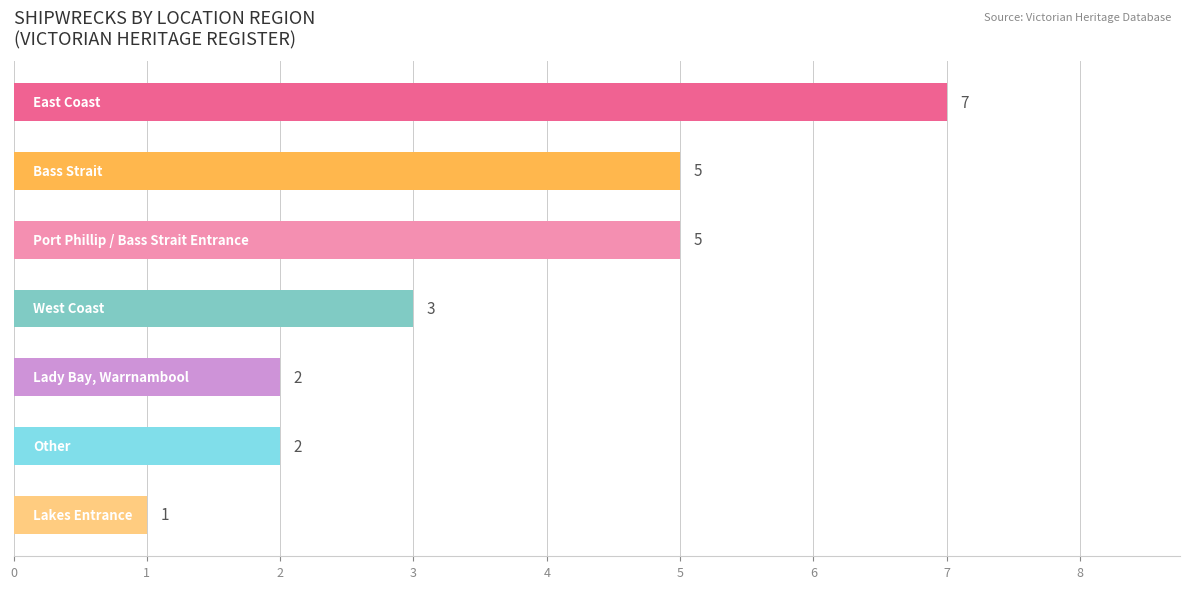

How many values are between 2 and 5?

5